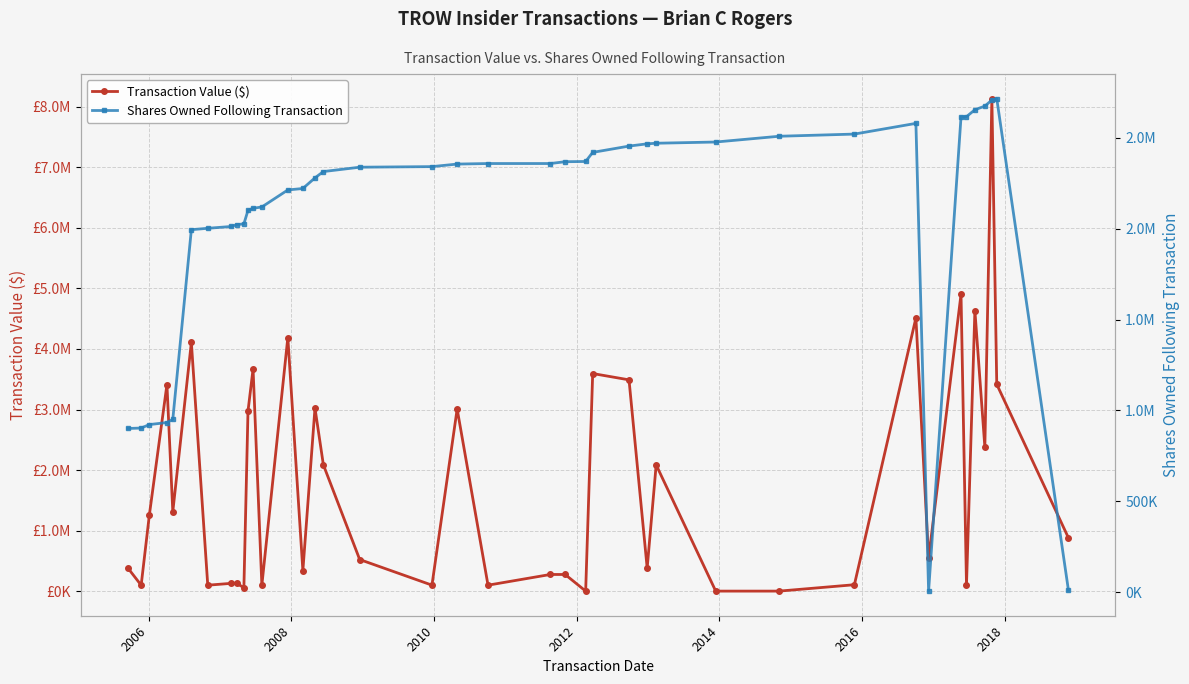

In Shares Owned Following Transaction, how many points are higher than both neighbors (excluding endpoints)?

2